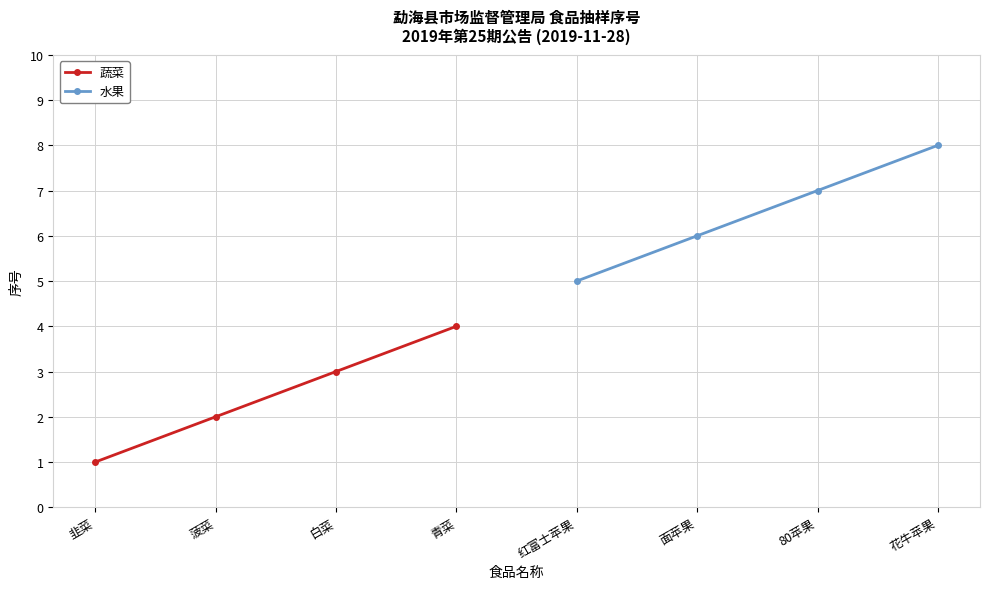

True or false: 水果 has a value of 4 at 80苹果.

False